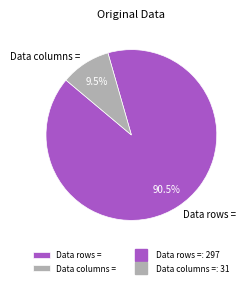

Between Data columns = and Data rows =, which is larger?

Data rows =